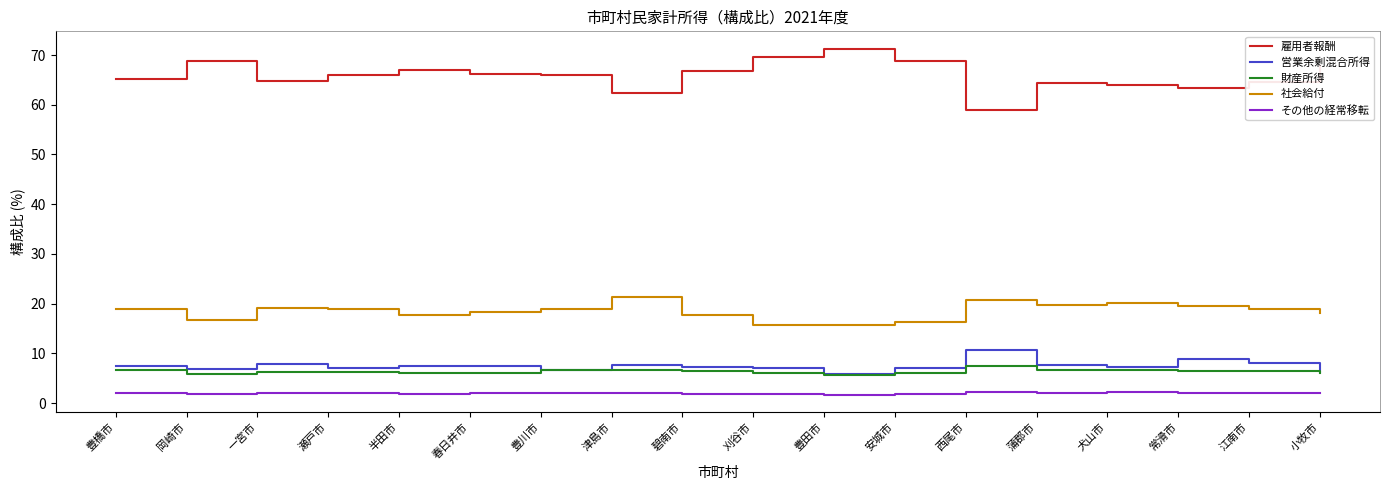

What are all the series names shown in the legend?

雇用者報酬, 営業余剰混合所得, 財産所得, 社会給付, その他の経常移転